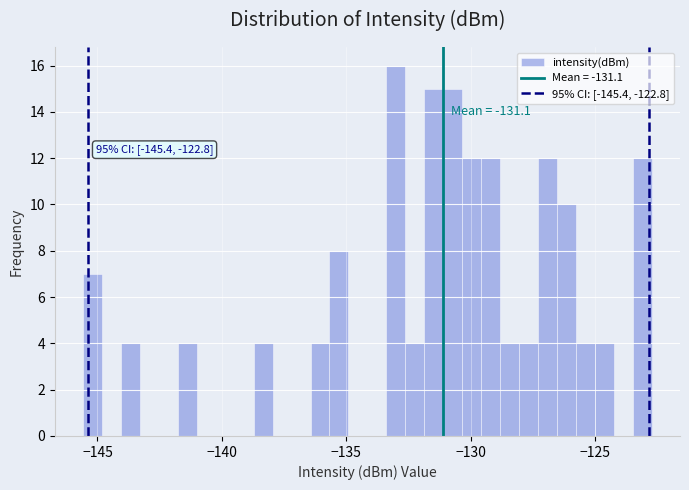

Around what value on the x-axis is the tallest bar? Give the approximate position of its centre, as read against the axis.

-133.0